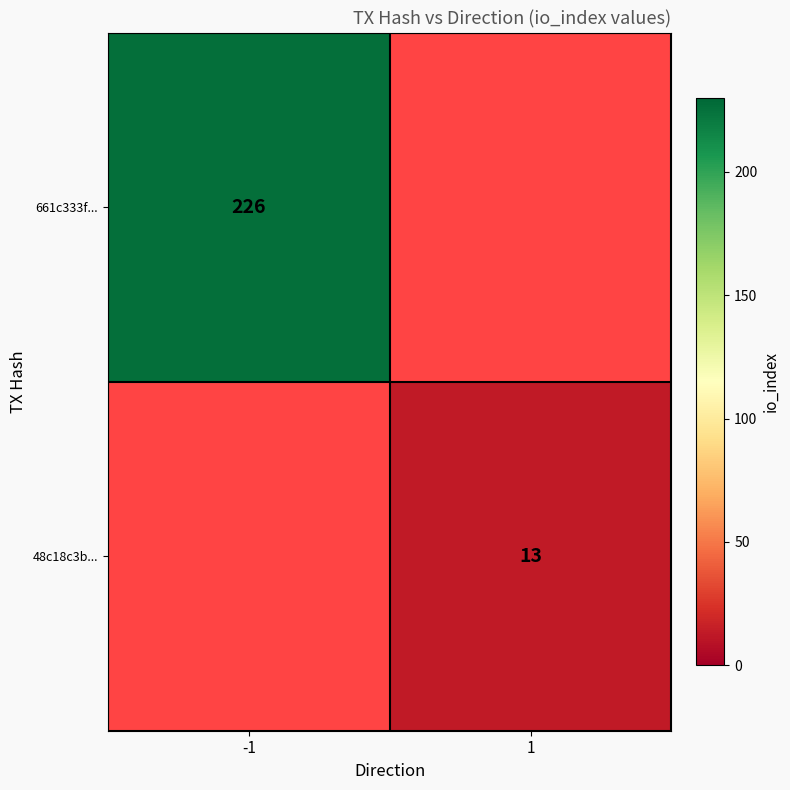

Is it true that 48c18c3b... equals 13 at 1?

True